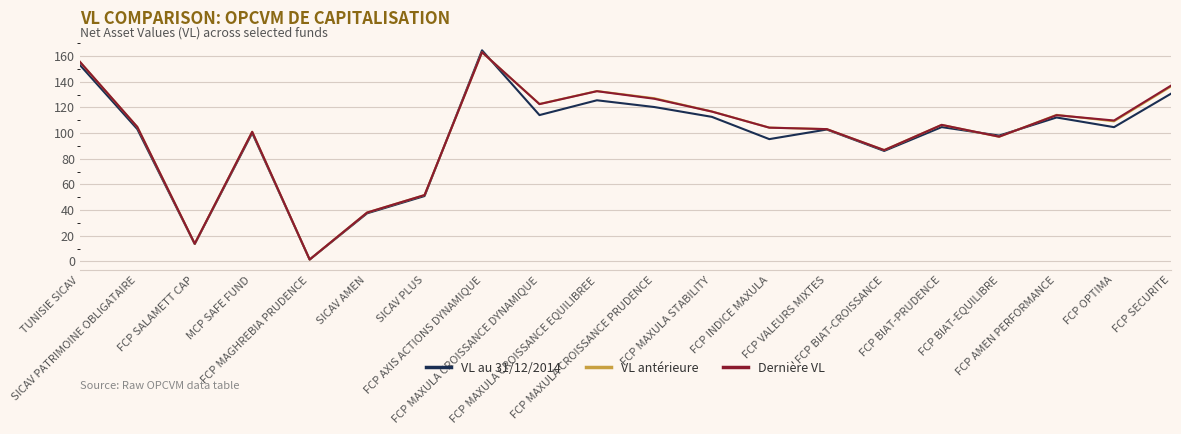

Is it true that VL au 31/12/2014 equals 50.9 at SICAV PLUS?

True